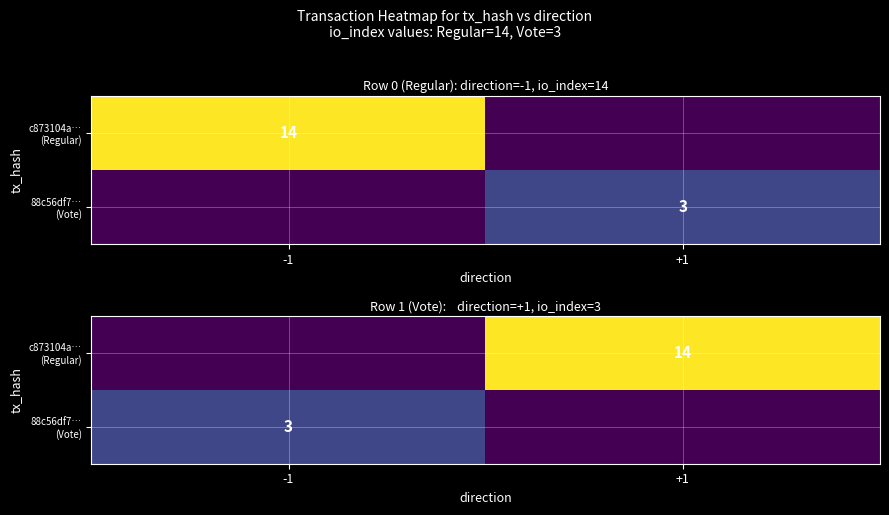

Is the value of c873104a… (Regular) at +1 greater than the value of 88c56df7… (Vote) at -1?

Yes